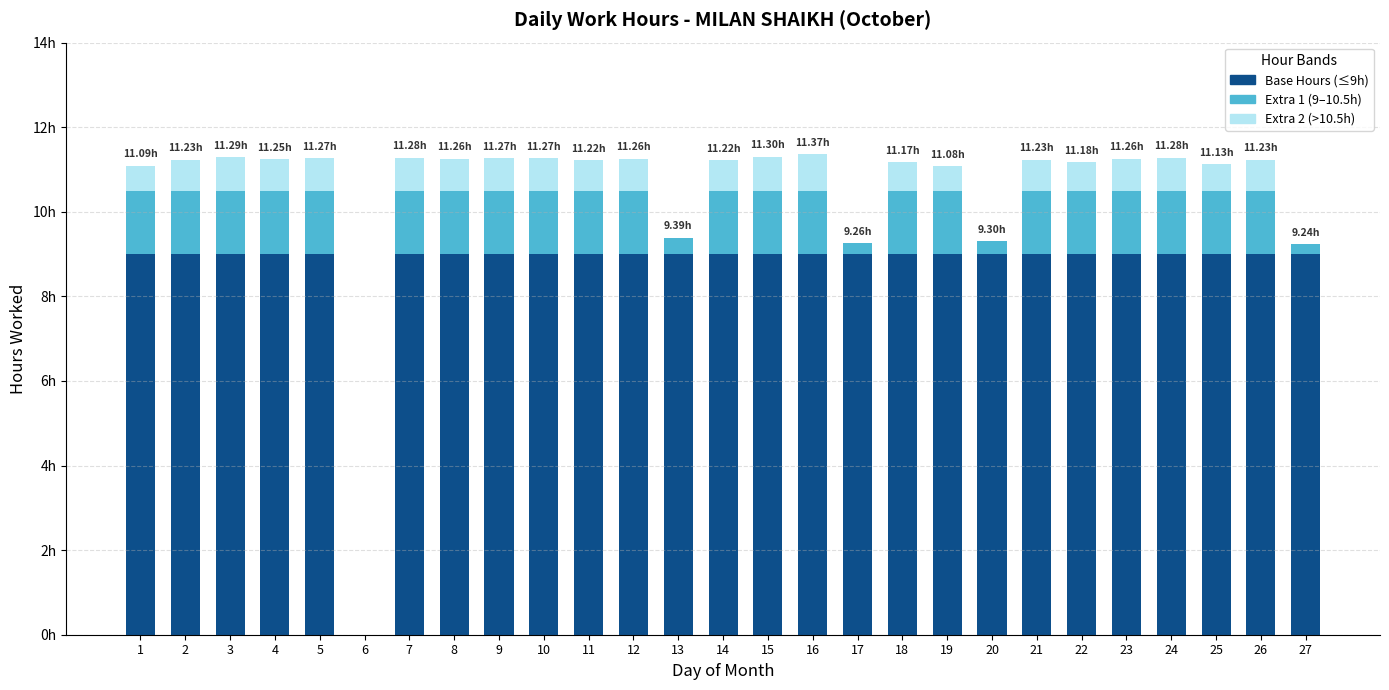

The Extra 2 (>10.5h) series shows 0.8 at 4. True or false?

True